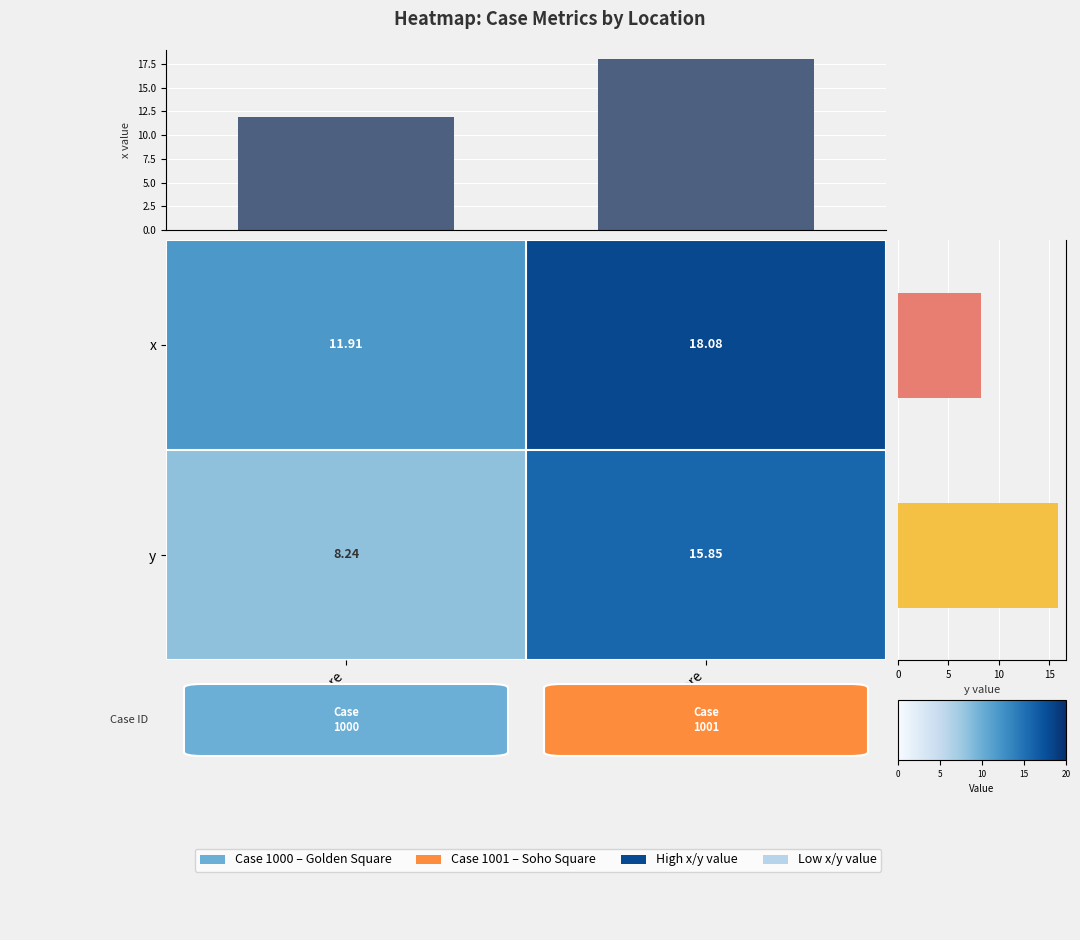

Reading left to right, transcribe all the data shown in this chart.

x: Golden Square=11.9	Soho Square=18.1
y: Golden Square=8.2	Soho Square=15.8